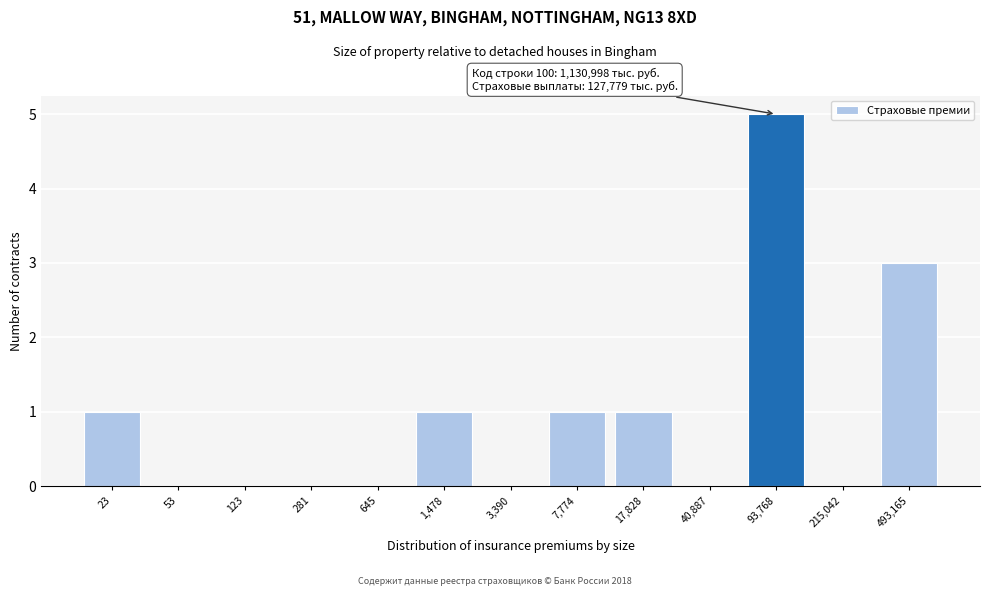

Reading left to right, list all the values displayed in this chart.

23=1	53=0	123=0	281=0	645=0	1,478=1	3,390=0	7,774=1	17,828=1	40,887=0	93,768=5	215,042=0	493,165=3